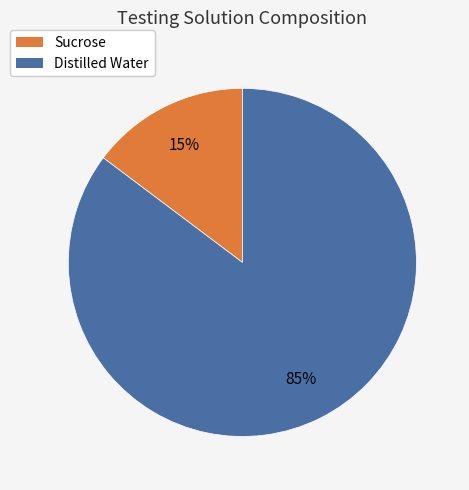

Approximately how many times larger is the value at Sucrose compared to Distilled Water?

0.2